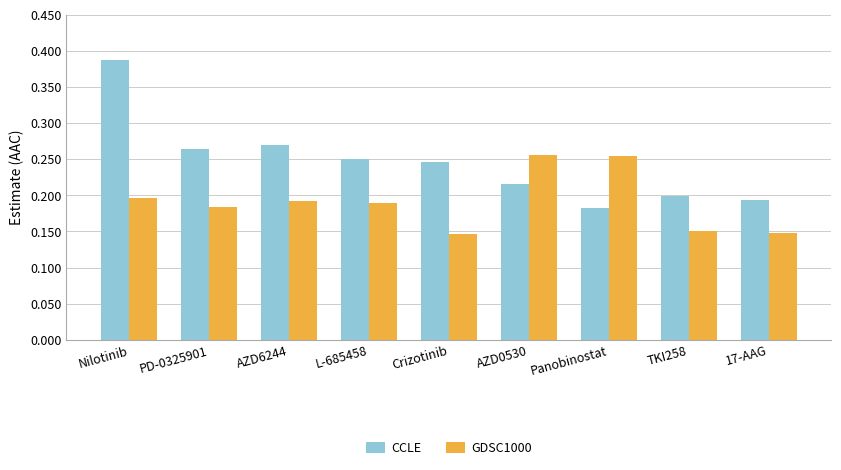

What position from the right is Panobinostat?

3